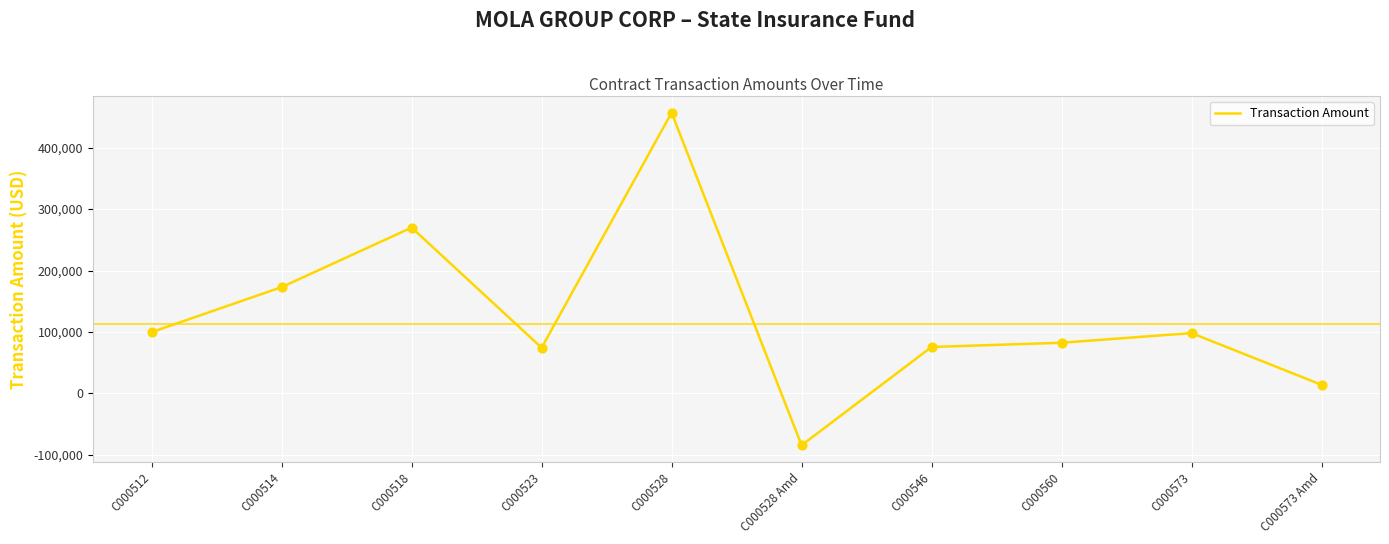

What is the ratio of the value at C000514 to the value at C000560?

2.1